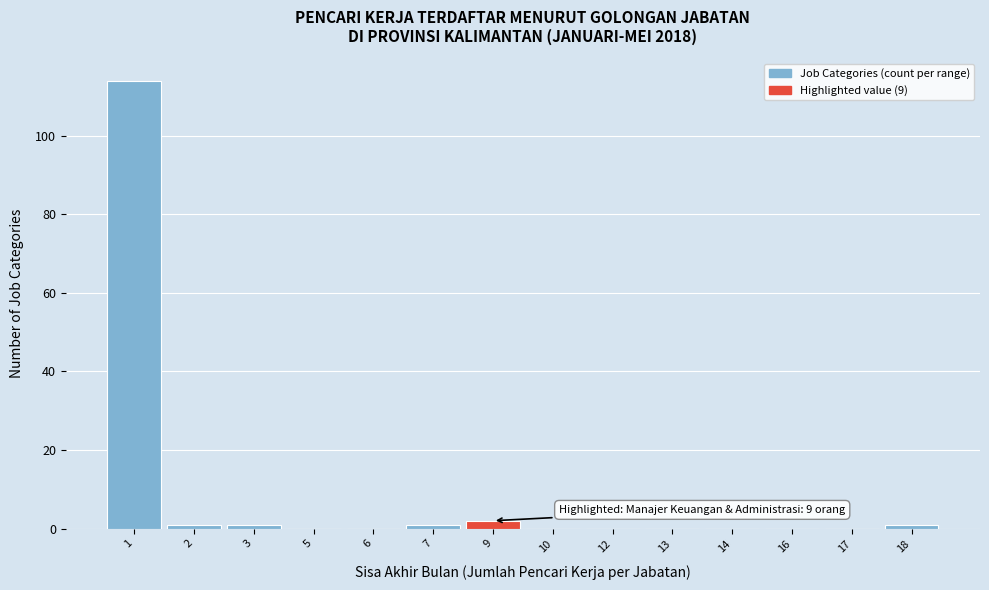

Reading right to left, list all the values displayed in this chart.

18=1	17=0	16=0	14=0	13=0	12=0	10=0	9=2	7=1	6=0	5=0	3=1	2=1	1=114